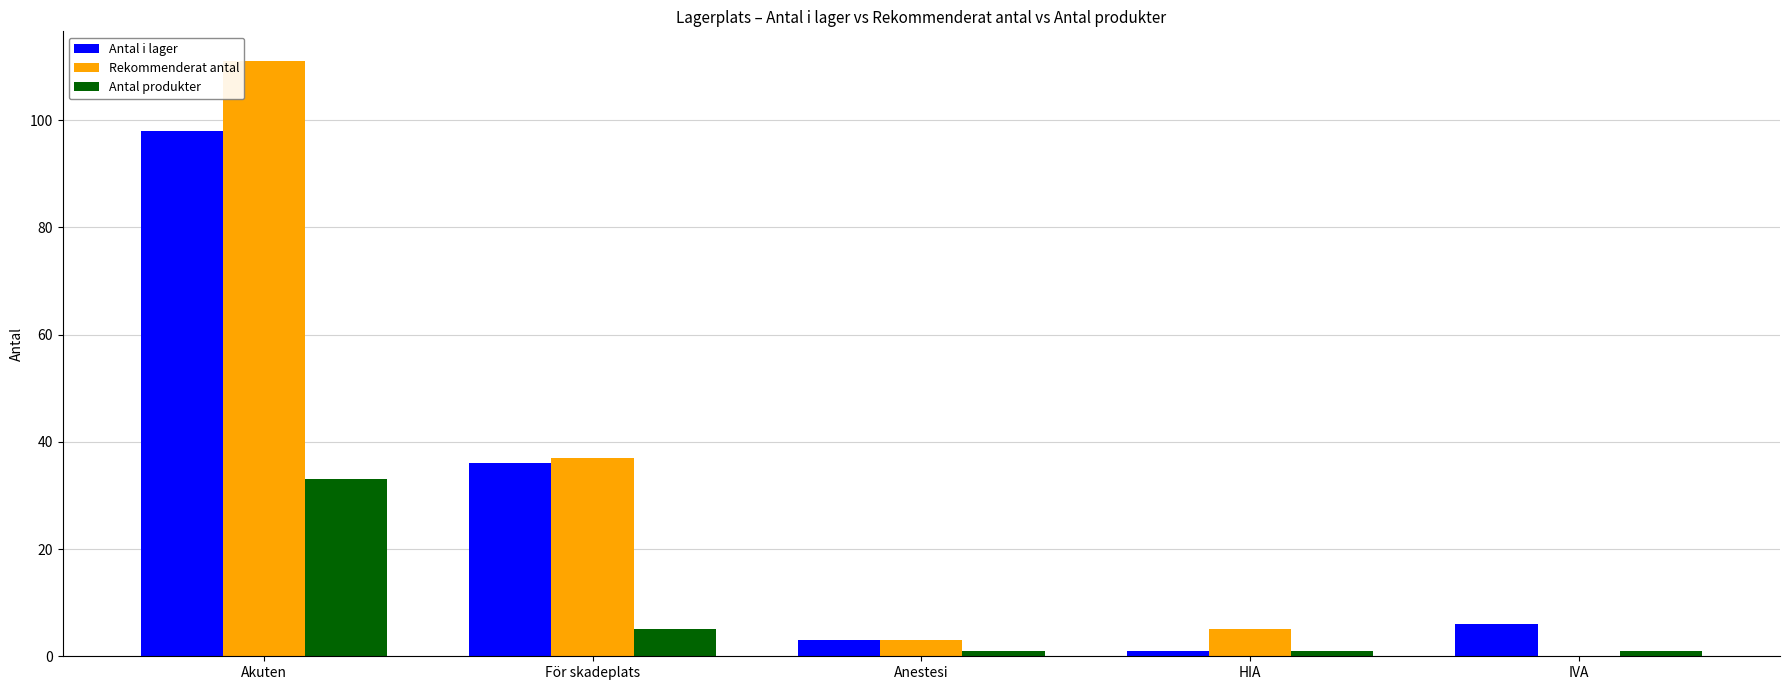

What is the highest value of the Antal produkter series?

33